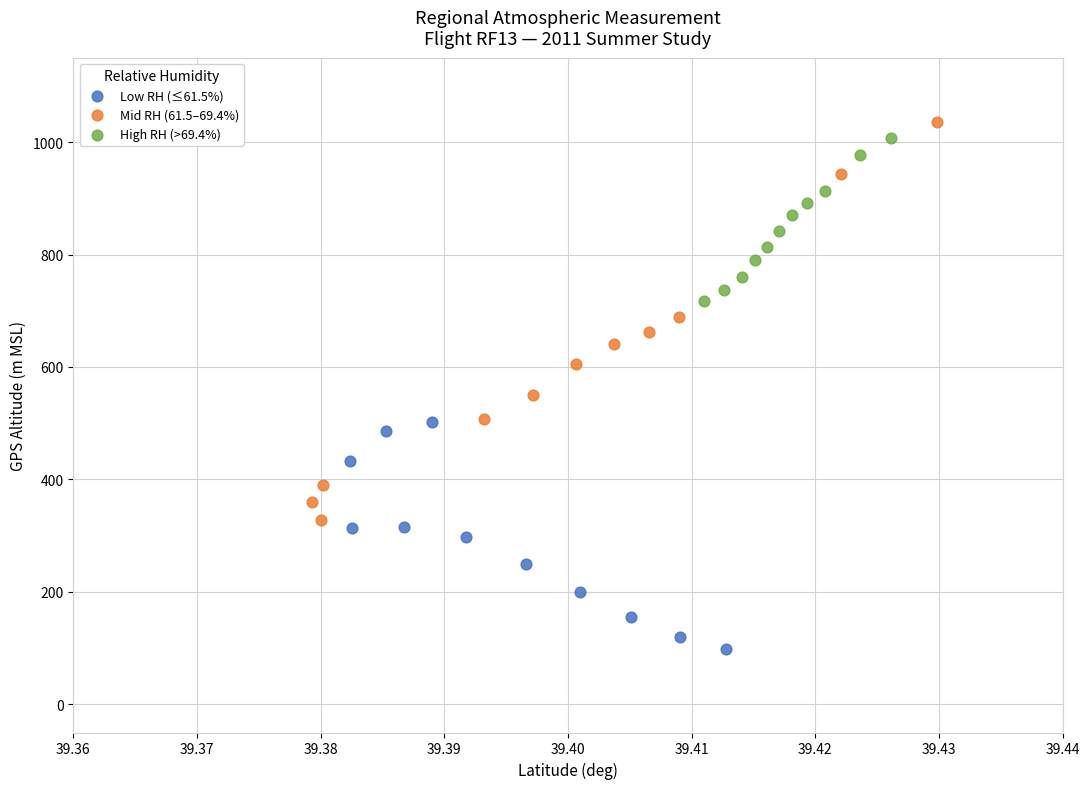

Which series has the largest Y range (max minus min)?

Mid RH (61.5–69.4%)